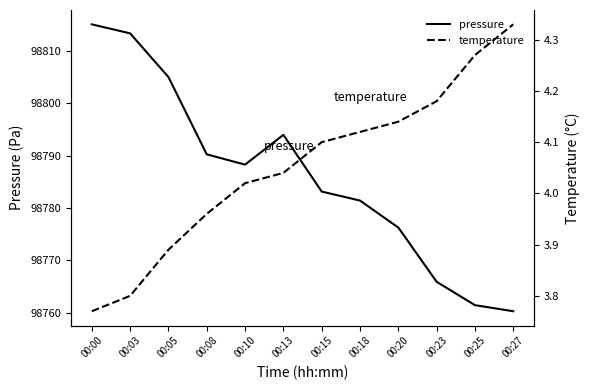

True or false: temperature and pressure intersect in this chart.

False